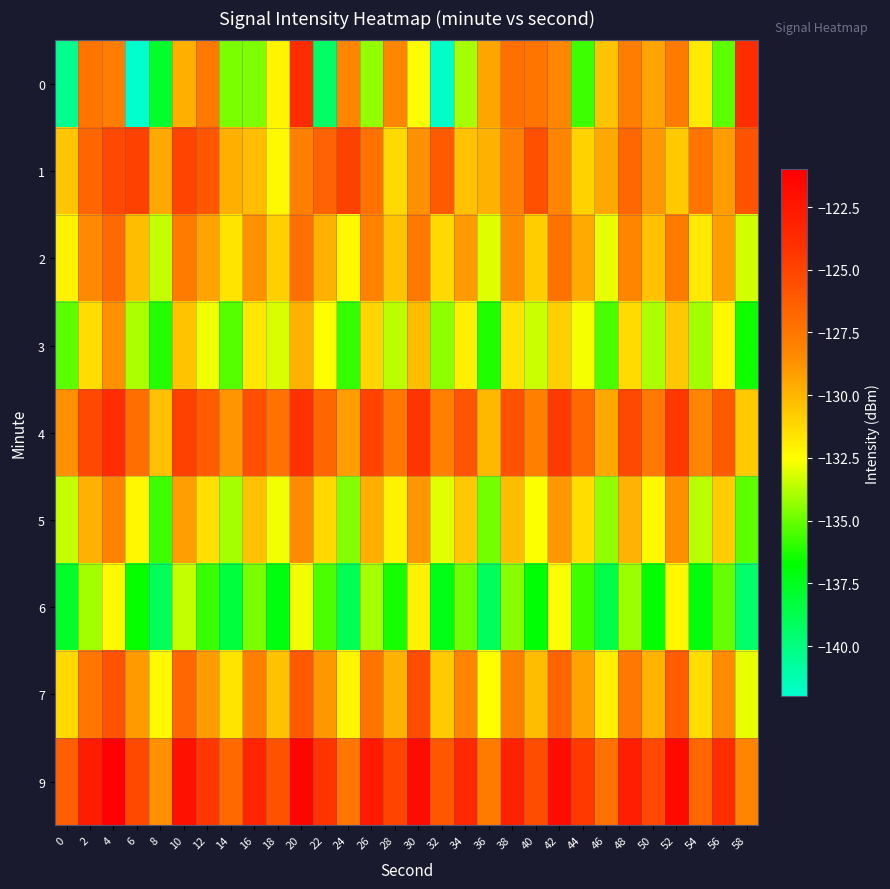

List the series in order of their peak value, lowest first.

6, 3, 5, 2, 7, 1, 4, 0, 9